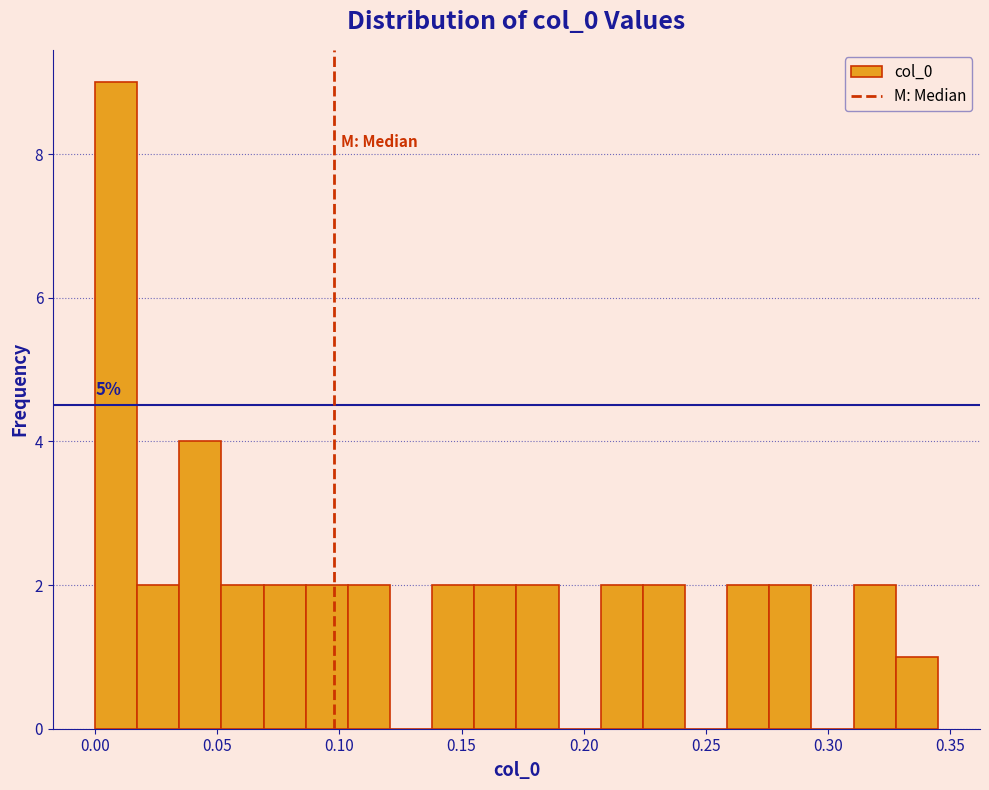

Read against the x-axis, roughly where is the centre of the tallest bar?

0.010